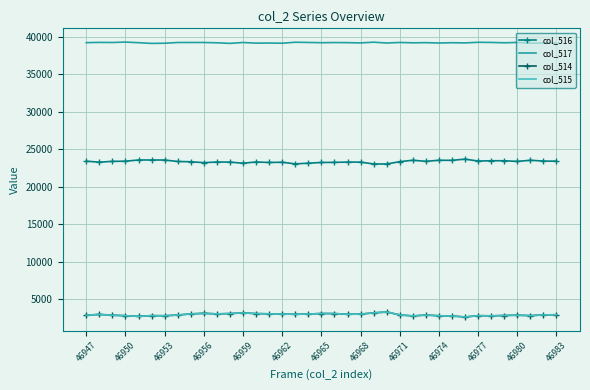

True or false: col_515 and col_516 intersect in this chart.

False